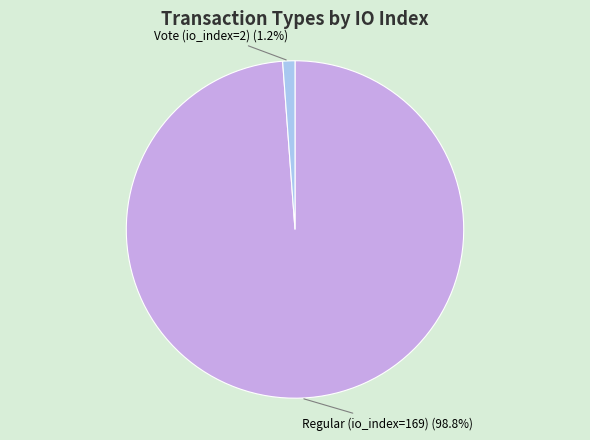

Is there any slice that represents more than half of the pie?

Yes